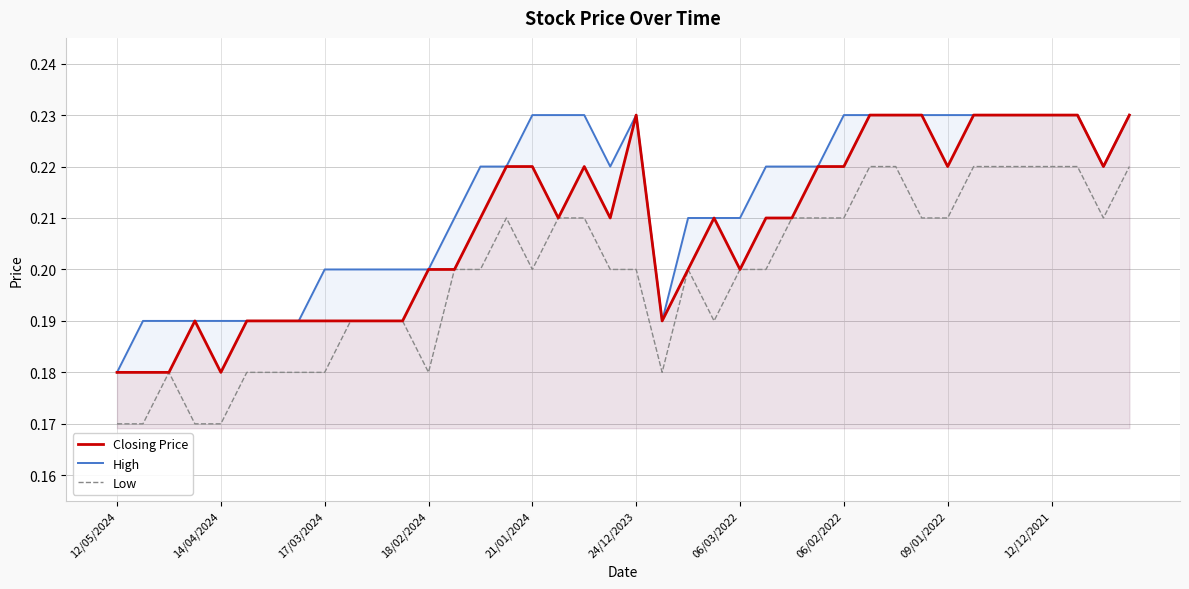

True or false: Closing Price has more than 1 interior local peaks.

True